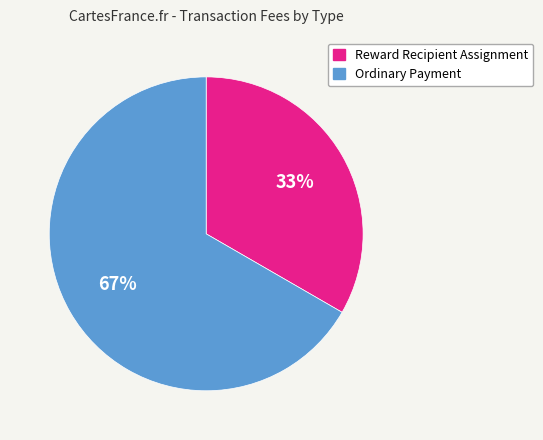

Which slice is the smallest?

Reward Recipient Assignment